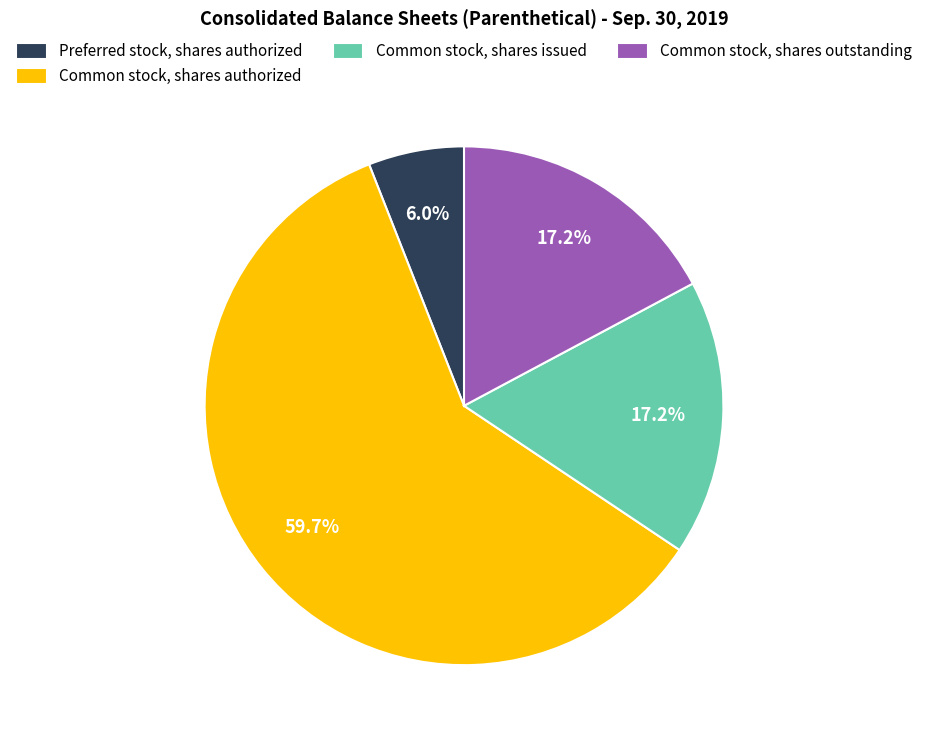

To the nearest percent, what portion does Common stock, shares authorized represent?

60%